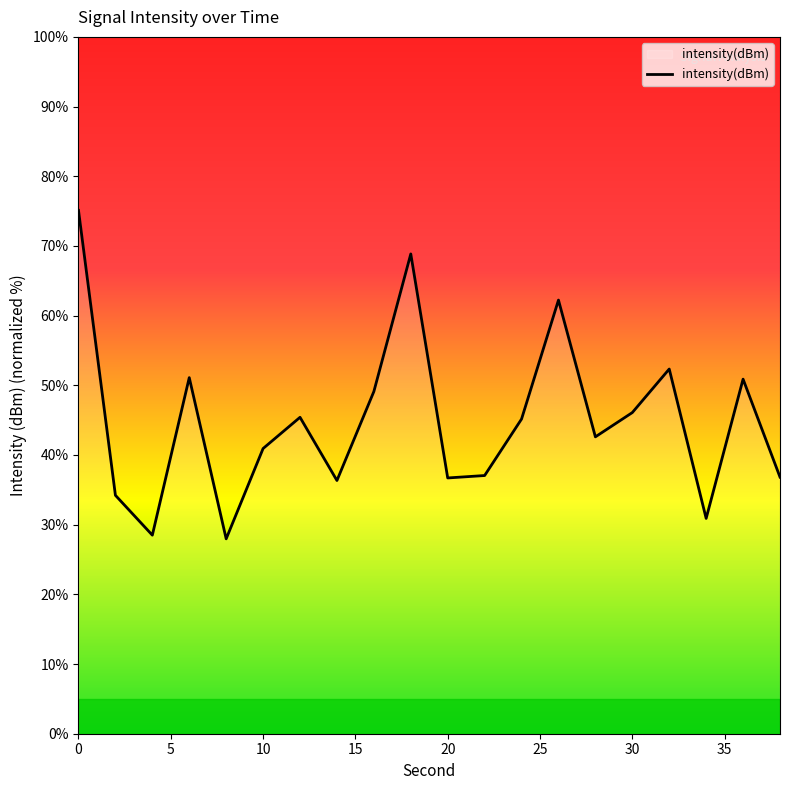

What is the difference between the maximum and minimum values?

47.1